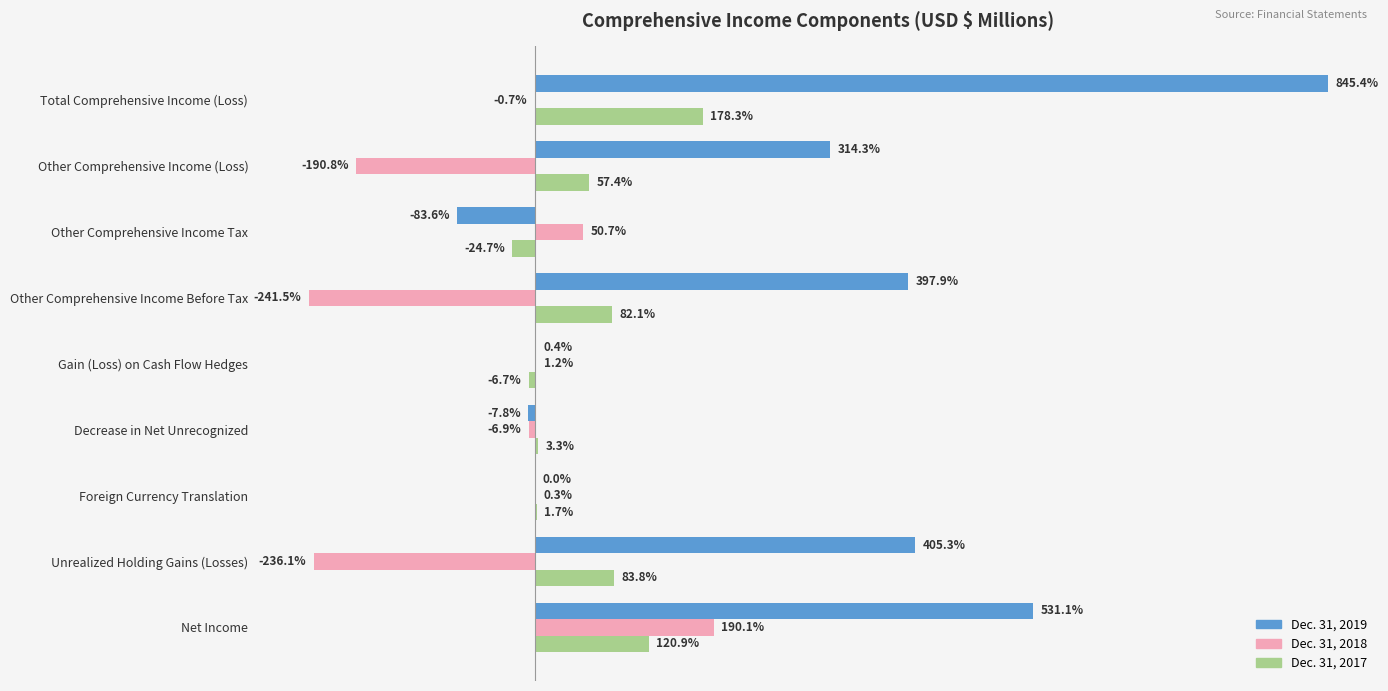

Which category has the highest value in the Dec. 31, 2018 series?

Net Income